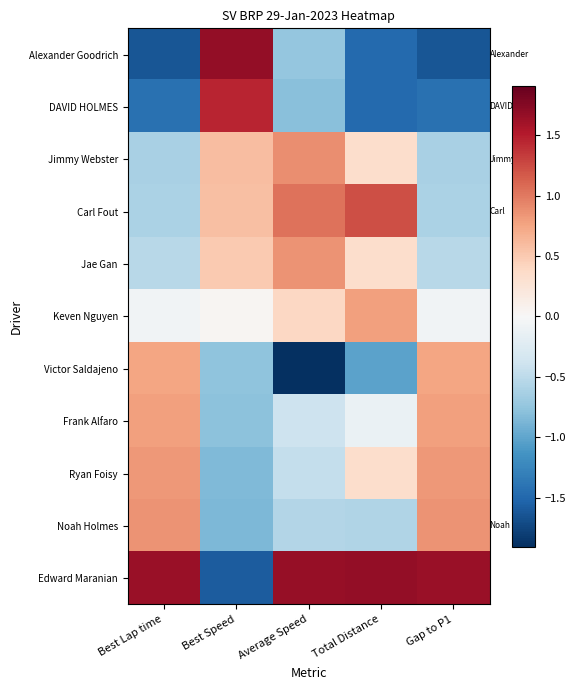

What is the smallest value displayed?

-1.9